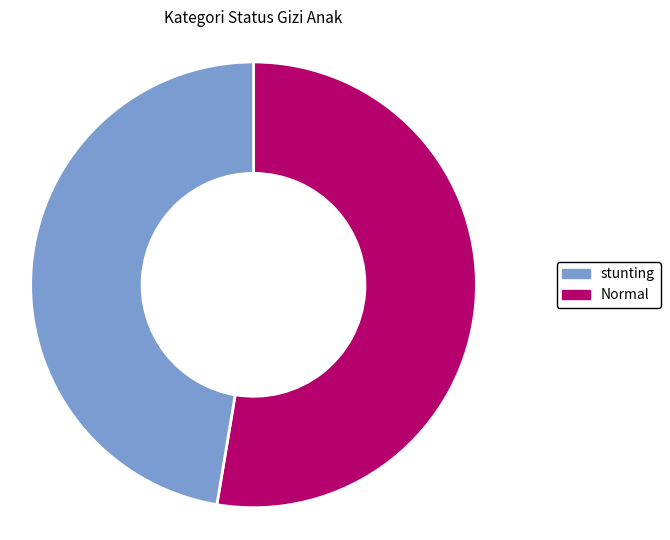

How many segments does this pie chart have?

2